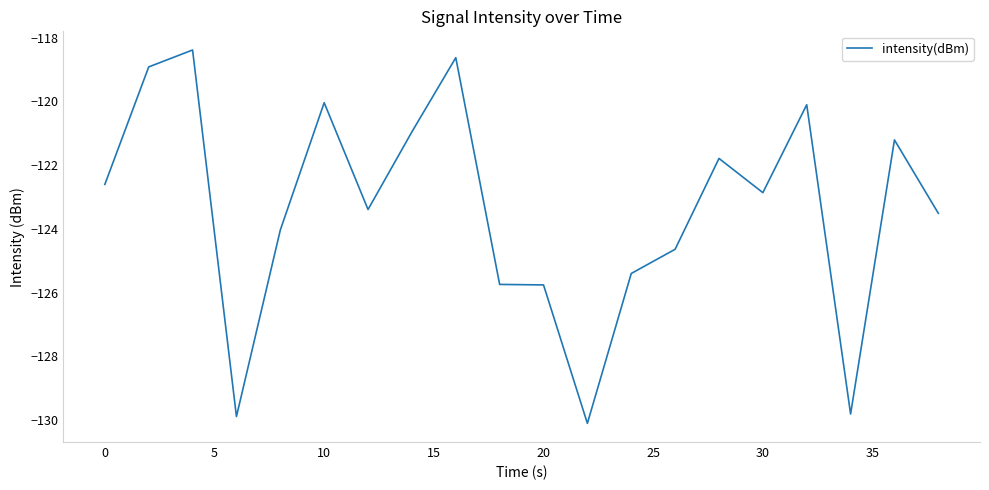

What is the smallest value displayed?

-130.1